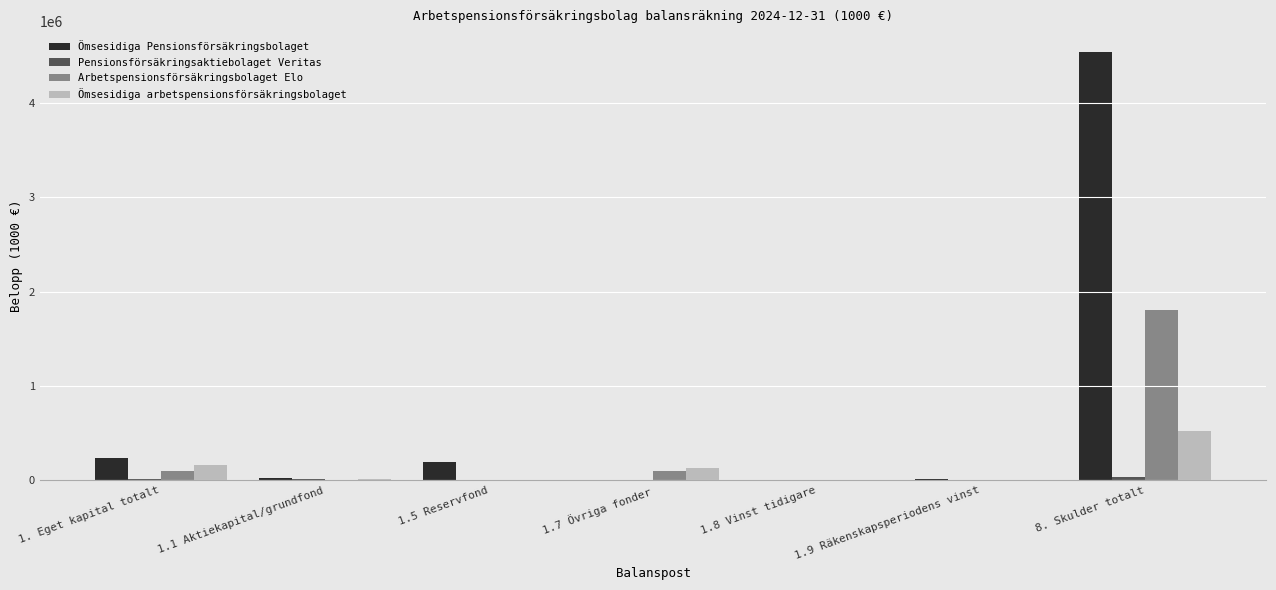

At which label does Arbetspensionsförsäkringsbolaget Elo first exceed 6694?

1. Eget kapital totalt